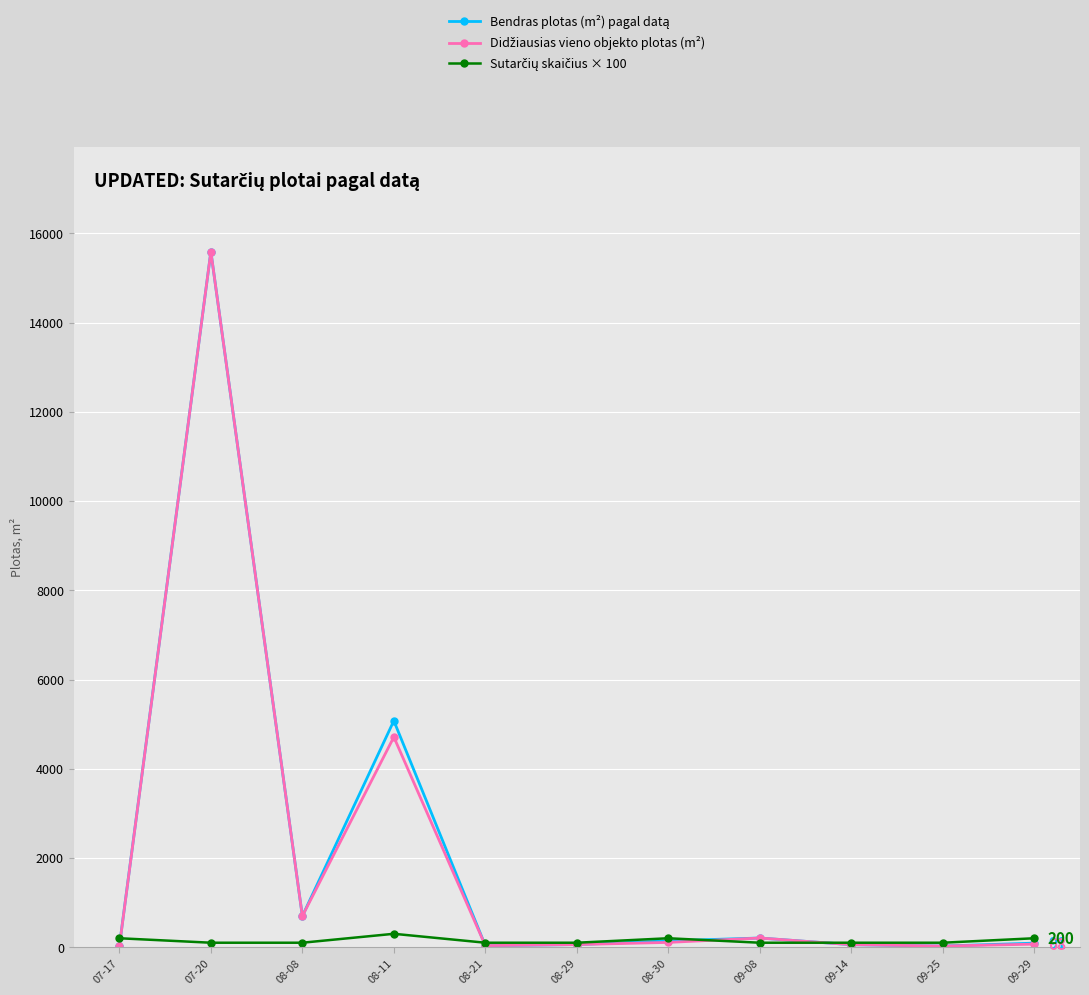

At which category is the sum across all series the highest?

07-20